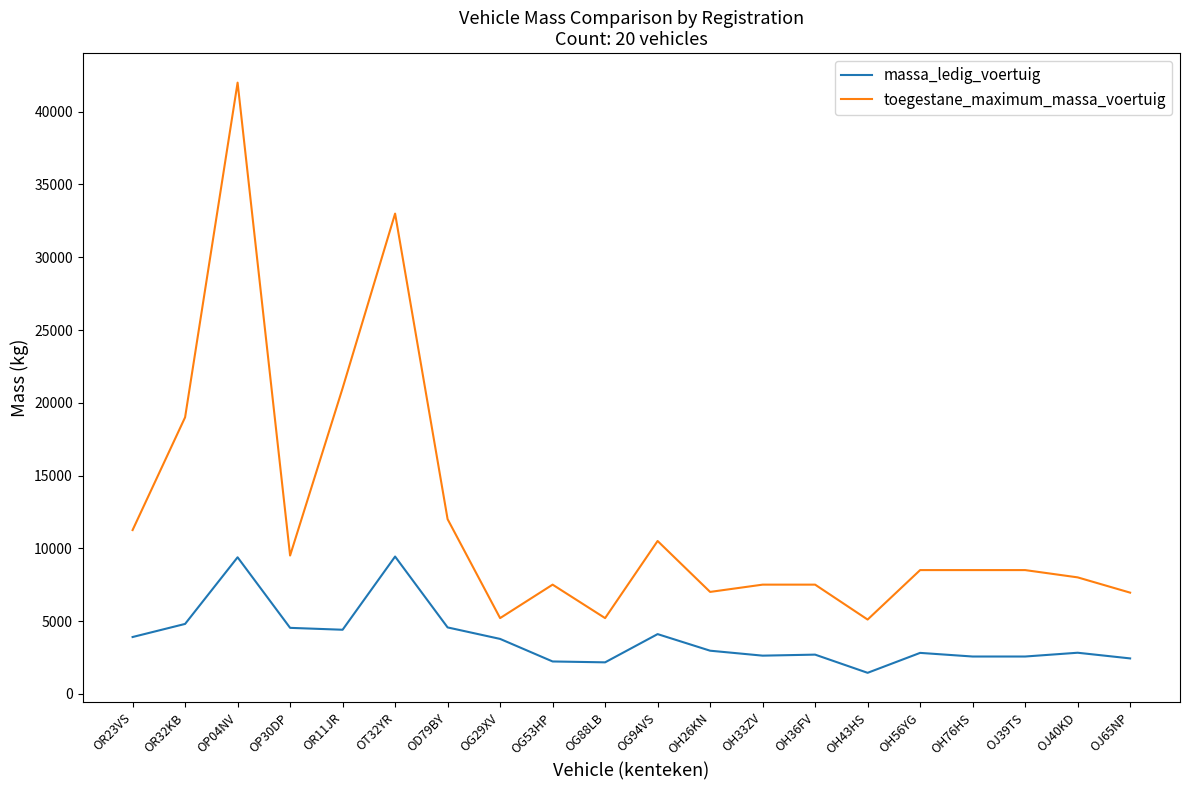

What is the spread (max minus min) of values at OJ39TS?

5940